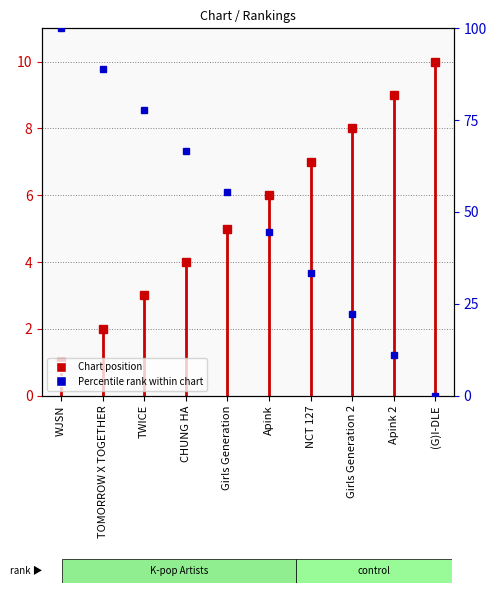

What is the sum of all values?

500.0